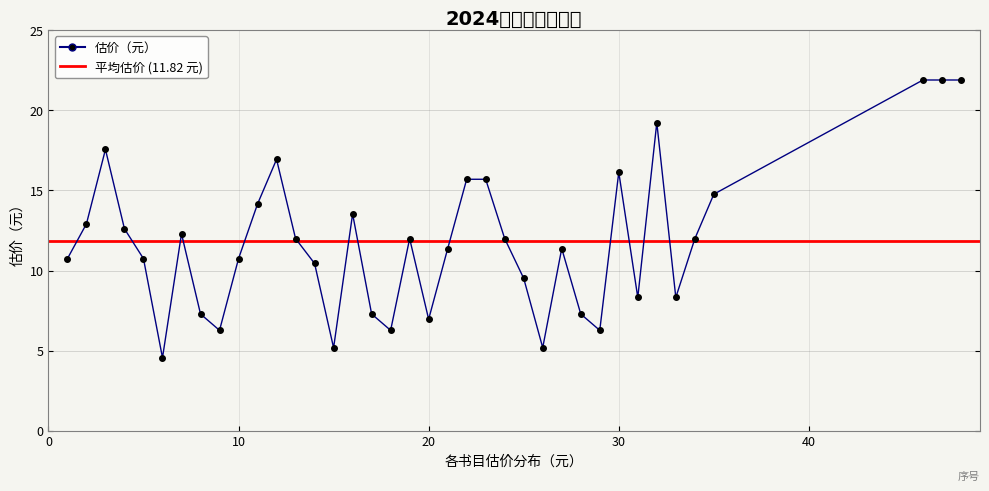

What is the difference between the maximum and minimum values?

17.3